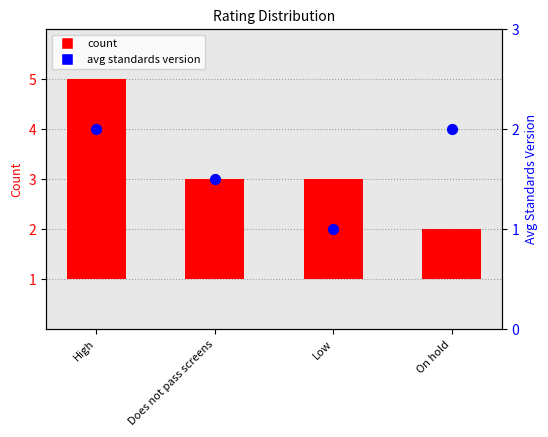

Which series has the largest total across all categories?

count